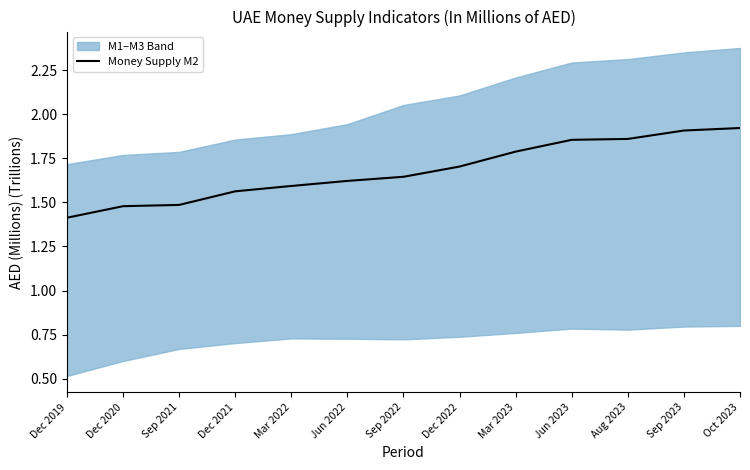

What is the label of the 13th point from the right?

Dec 2019